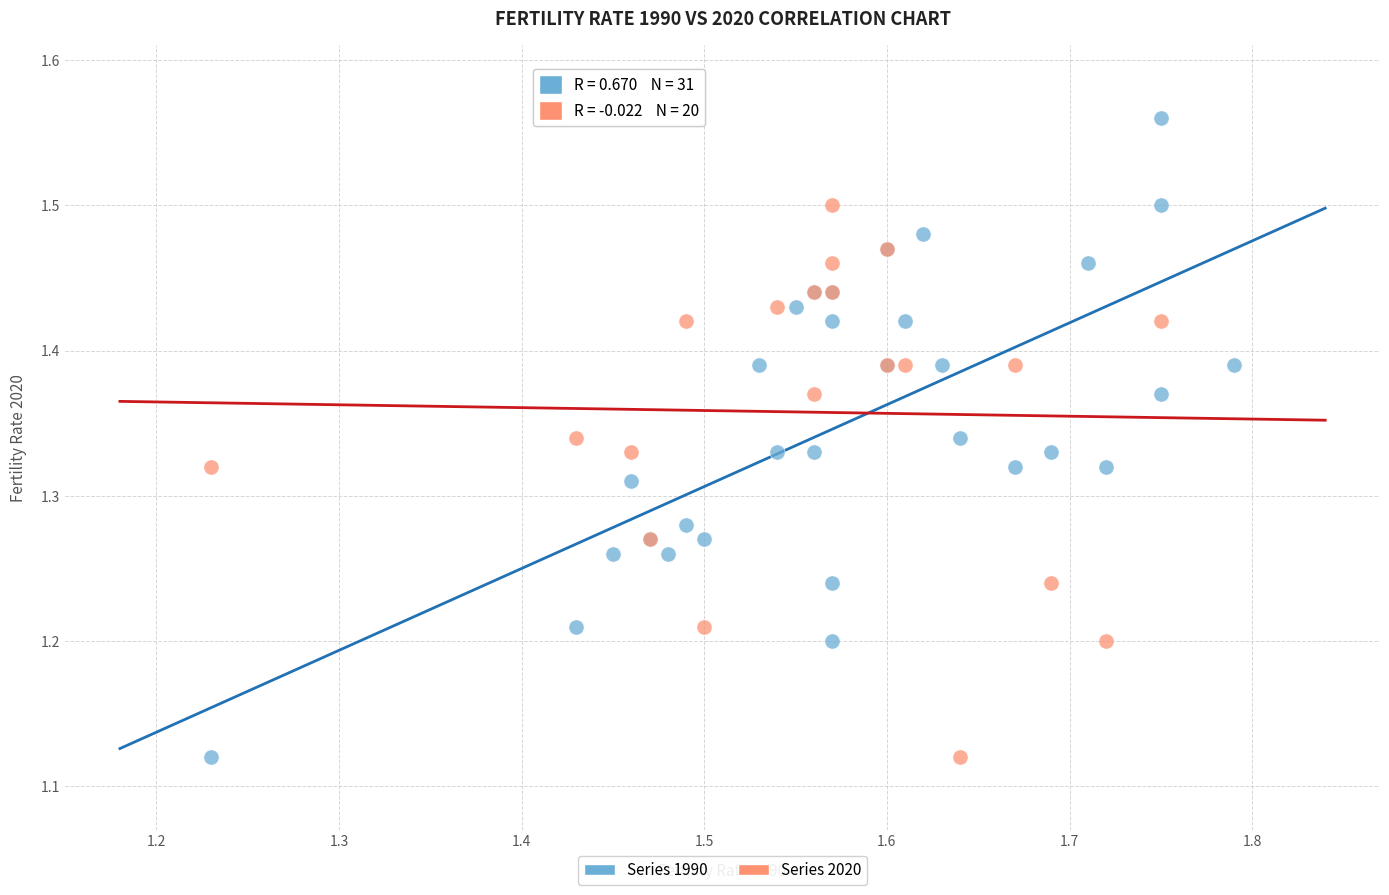

Which series contains the highest Y value?

Series 1990